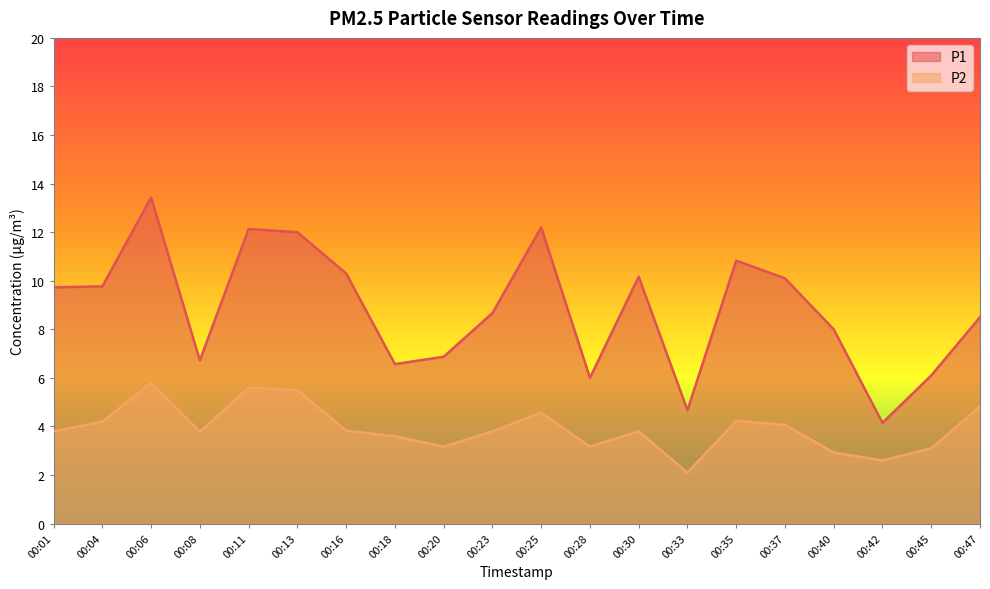

What is the approximate value of P2 at 00:23?

3.8